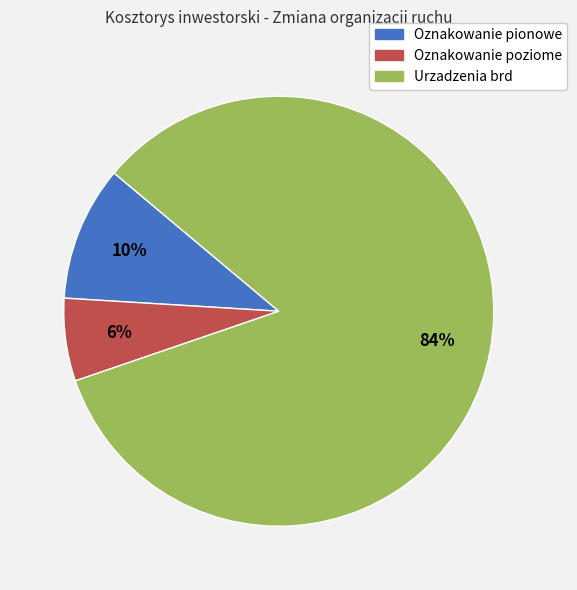

How many segments does this pie chart have?

3